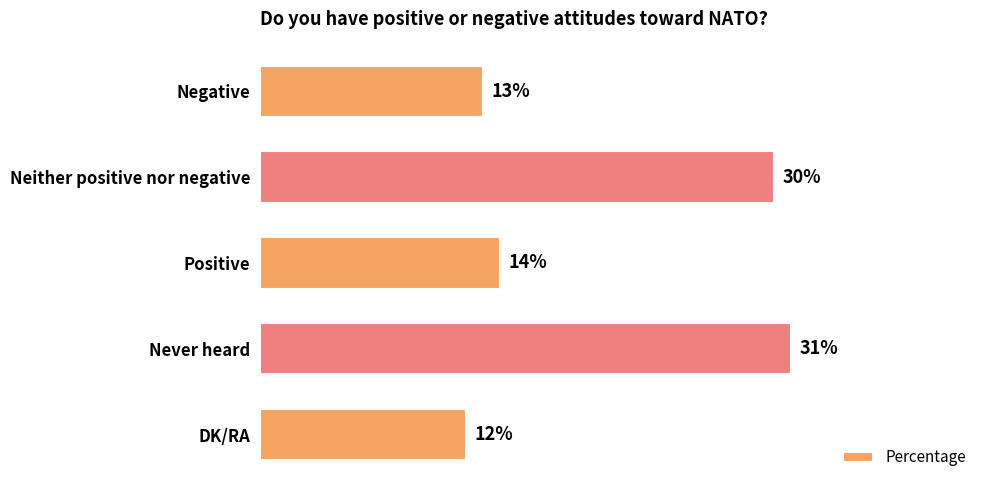

What is the label of the 1st bar from the bottom?

DK/RA